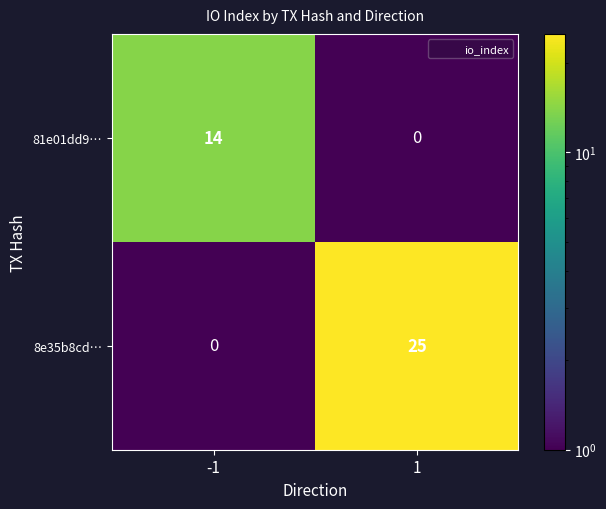

Which series has the largest total across all categories?

8e35b8cd…